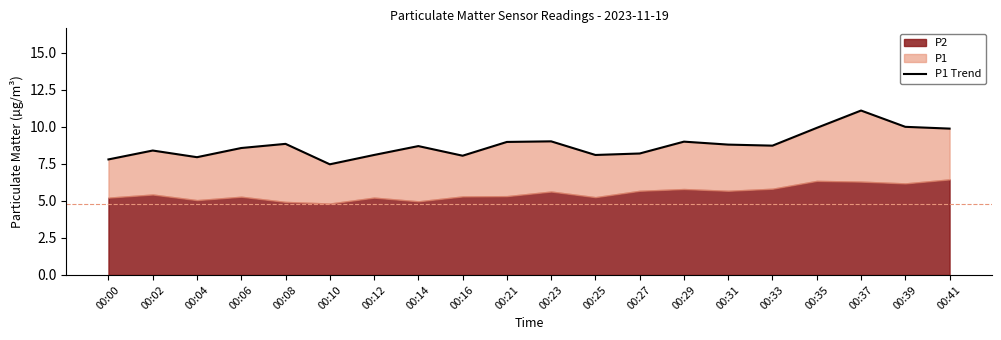

True or false: there are more than 0 points higher than both neighbors.

True